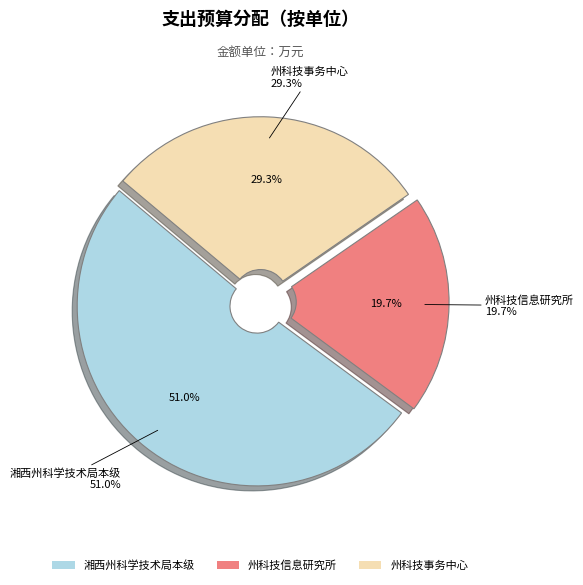

How many slices are in this pie chart?

3